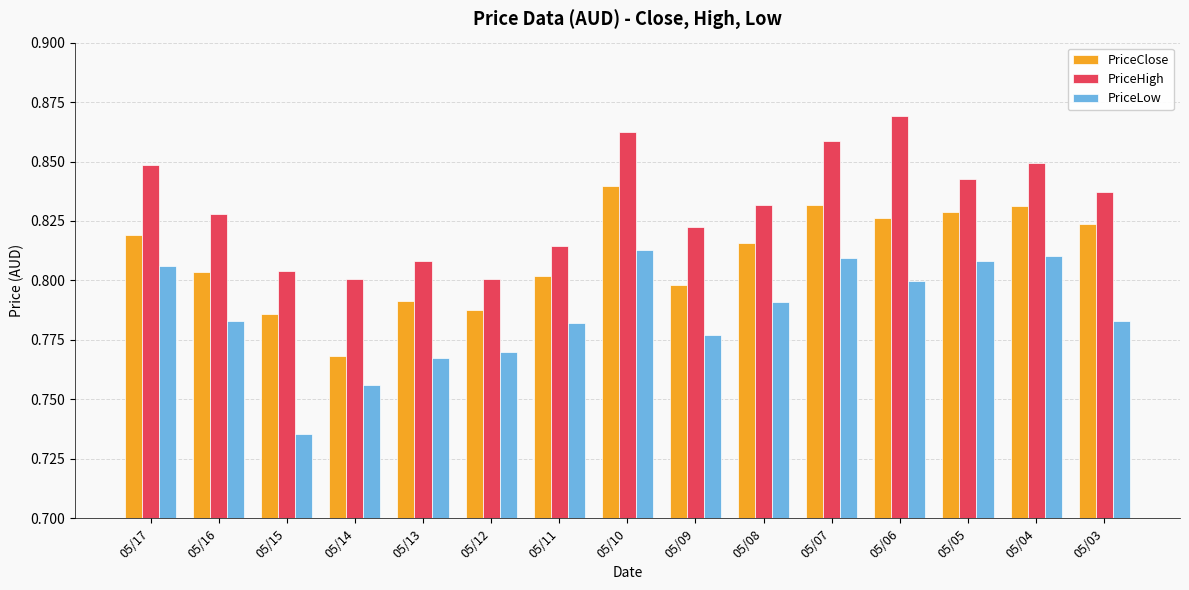

Which series has the largest total across all categories?

PriceHigh